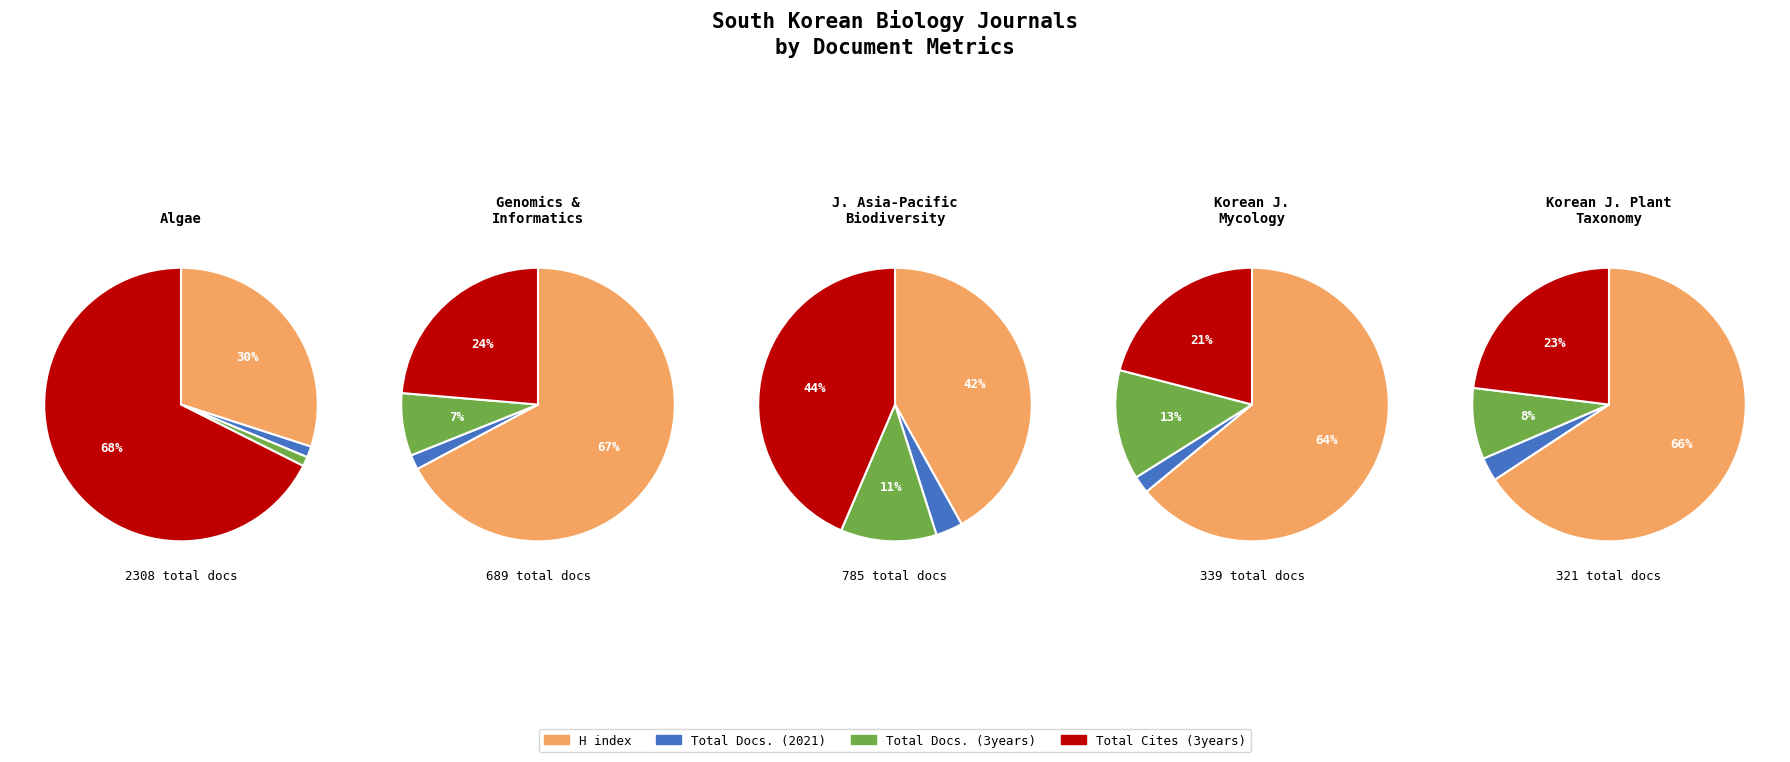

What portion of the pie excludes Algae?

63.8%